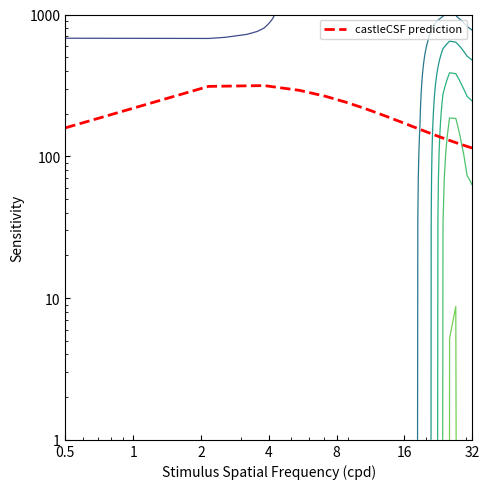

How many points are higher than both their immediate neighbors (excluding endpoints)?

1